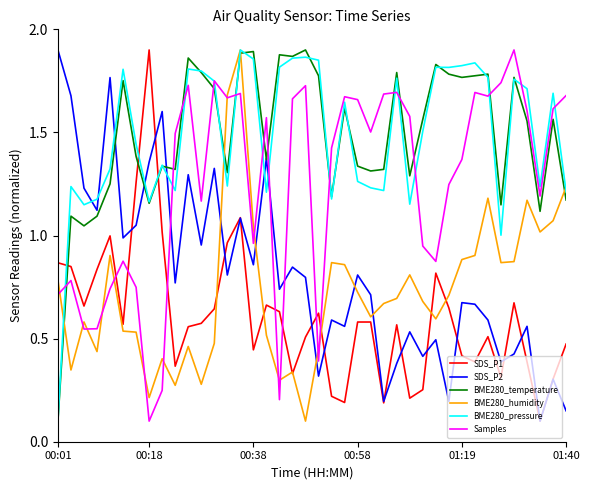

After their last crossing, which series has the higher values: BME280_humidity or SDS_P2?

BME280_humidity